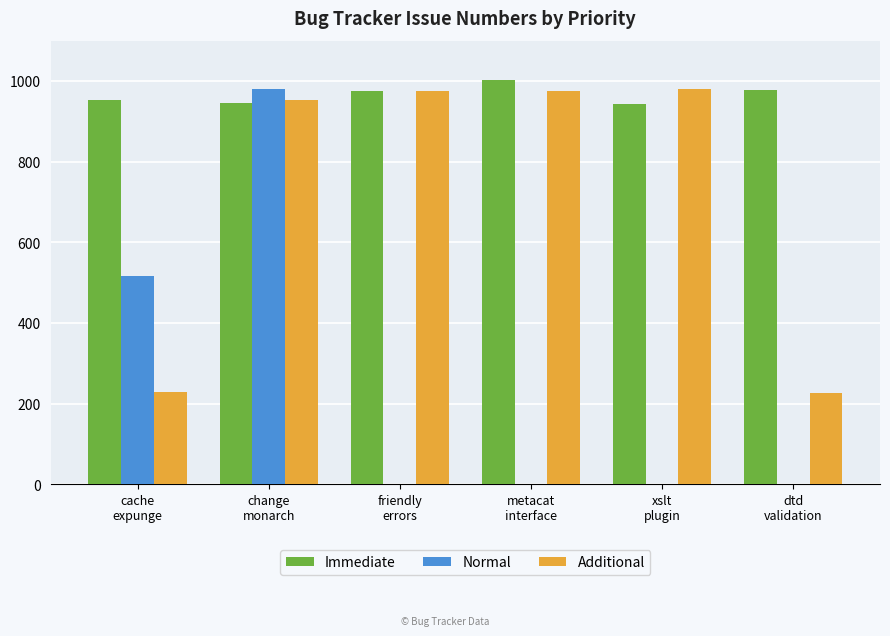

The value of Immediate at cache
expunge is 954. True or false?

True